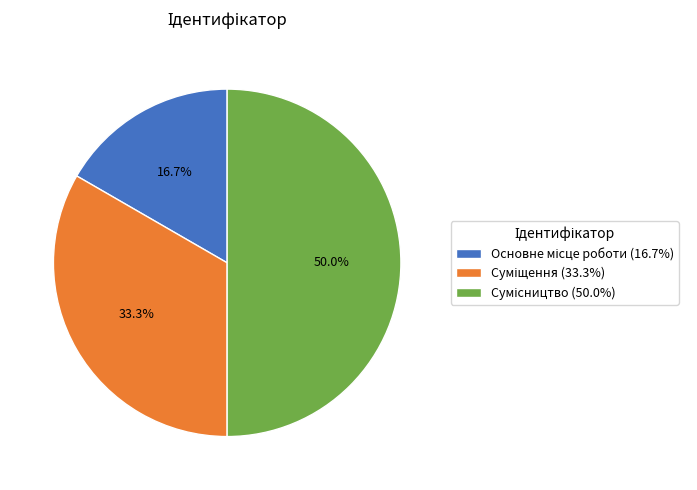

Count the number of slices in the pie.

3